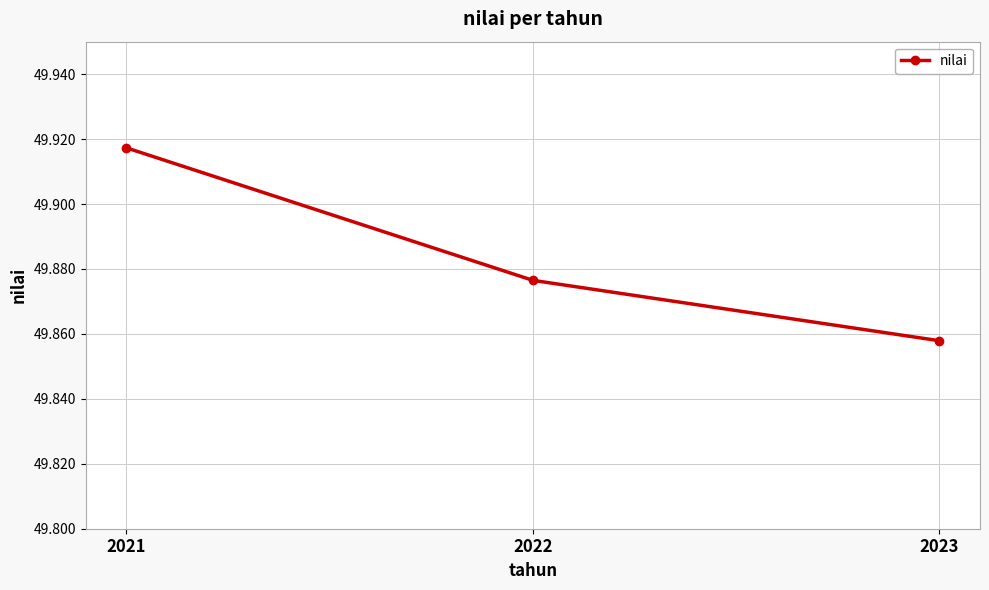

List the labels in order of value, largest first.

2021, 2022, 2023